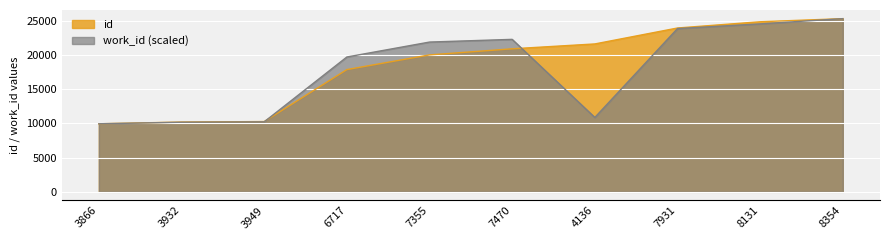

Count the number of data series in this chart.

2